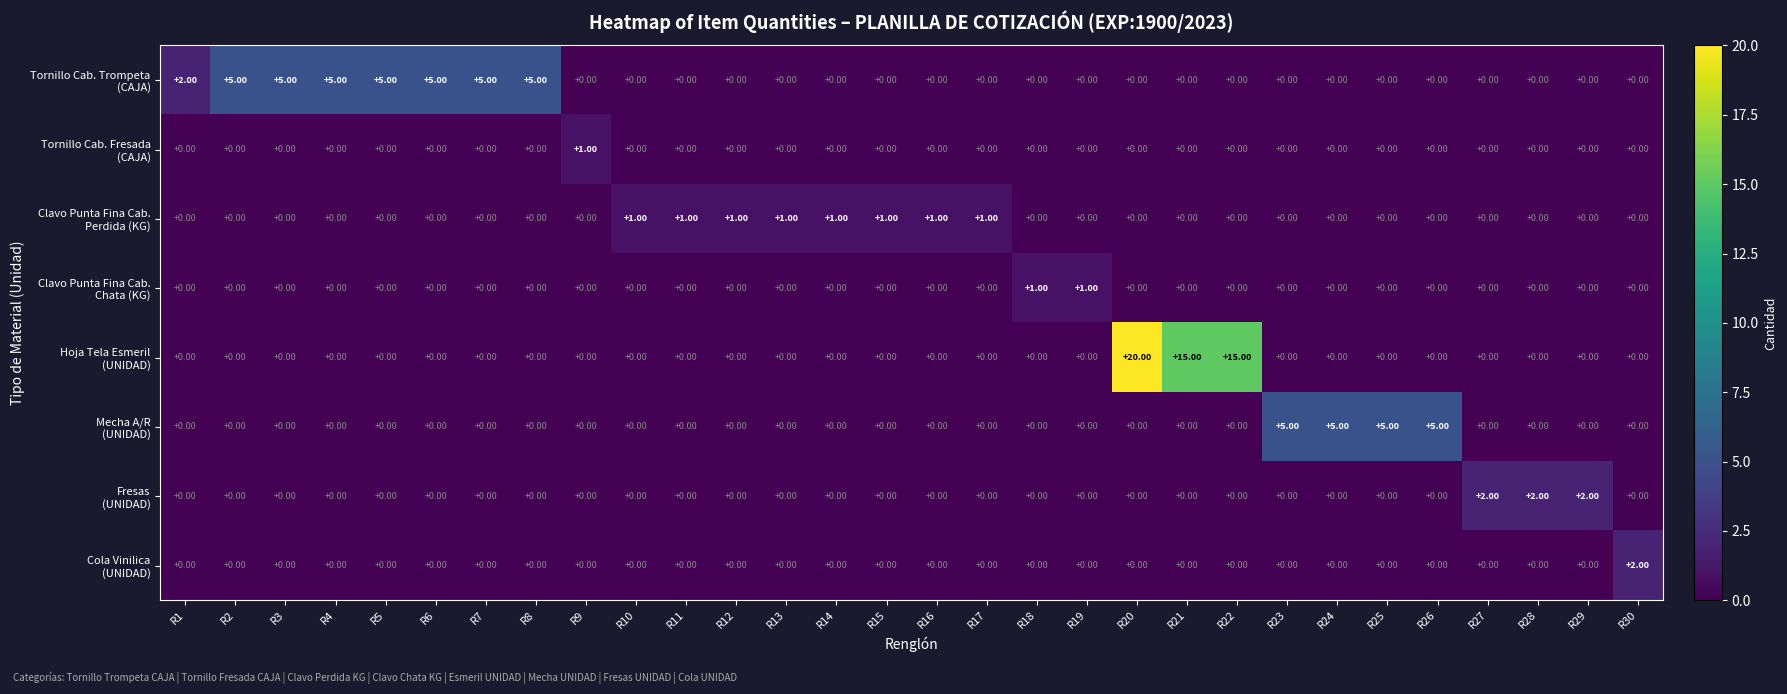

At which category is the sum across all series the highest?

R20